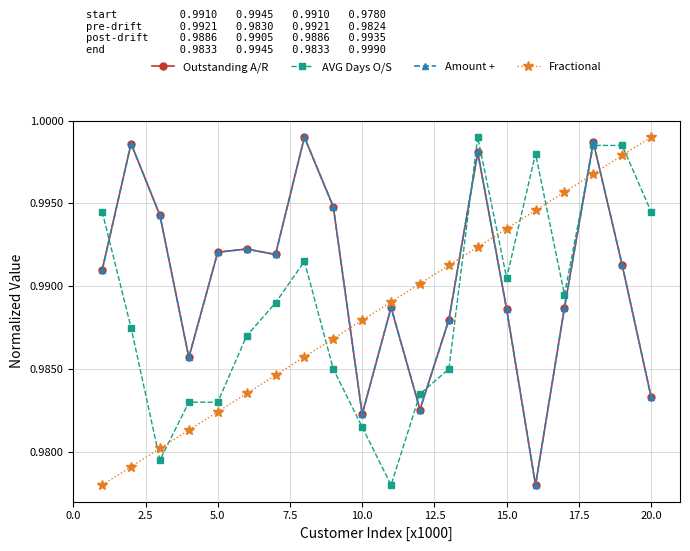

Reading left to right, transcribe all the data shown in this chart.

Outstanding A/R: 1.0	1.0	1.0	1.0	1.0	1.0	1.0	1.0	1.0	1.0	1.0	1.0	1.0	1.0	1.0	1.0	1.0	1.0	1.0	1.0
AVG Days O/S: 1.0	1.0	1.0	1.0	1.0	1.0	1.0	1.0	1.0	1.0	1.0	1.0	1.0	1.0	1.0	1.0	1.0	1.0	1.0	1.0
Amount +: 1.0	1.0	1.0	1.0	1.0	1.0	1.0	1.0	1.0	1.0	1.0	1.0	1.0	1.0	1.0	1.0	1.0	1.0	1.0	1.0
Fractional: 1.0	1.0	1.0	1.0	1.0	1.0	1.0	1.0	1.0	1.0	1.0	1.0	1.0	1.0	1.0	1.0	1.0	1.0	1.0	1.0